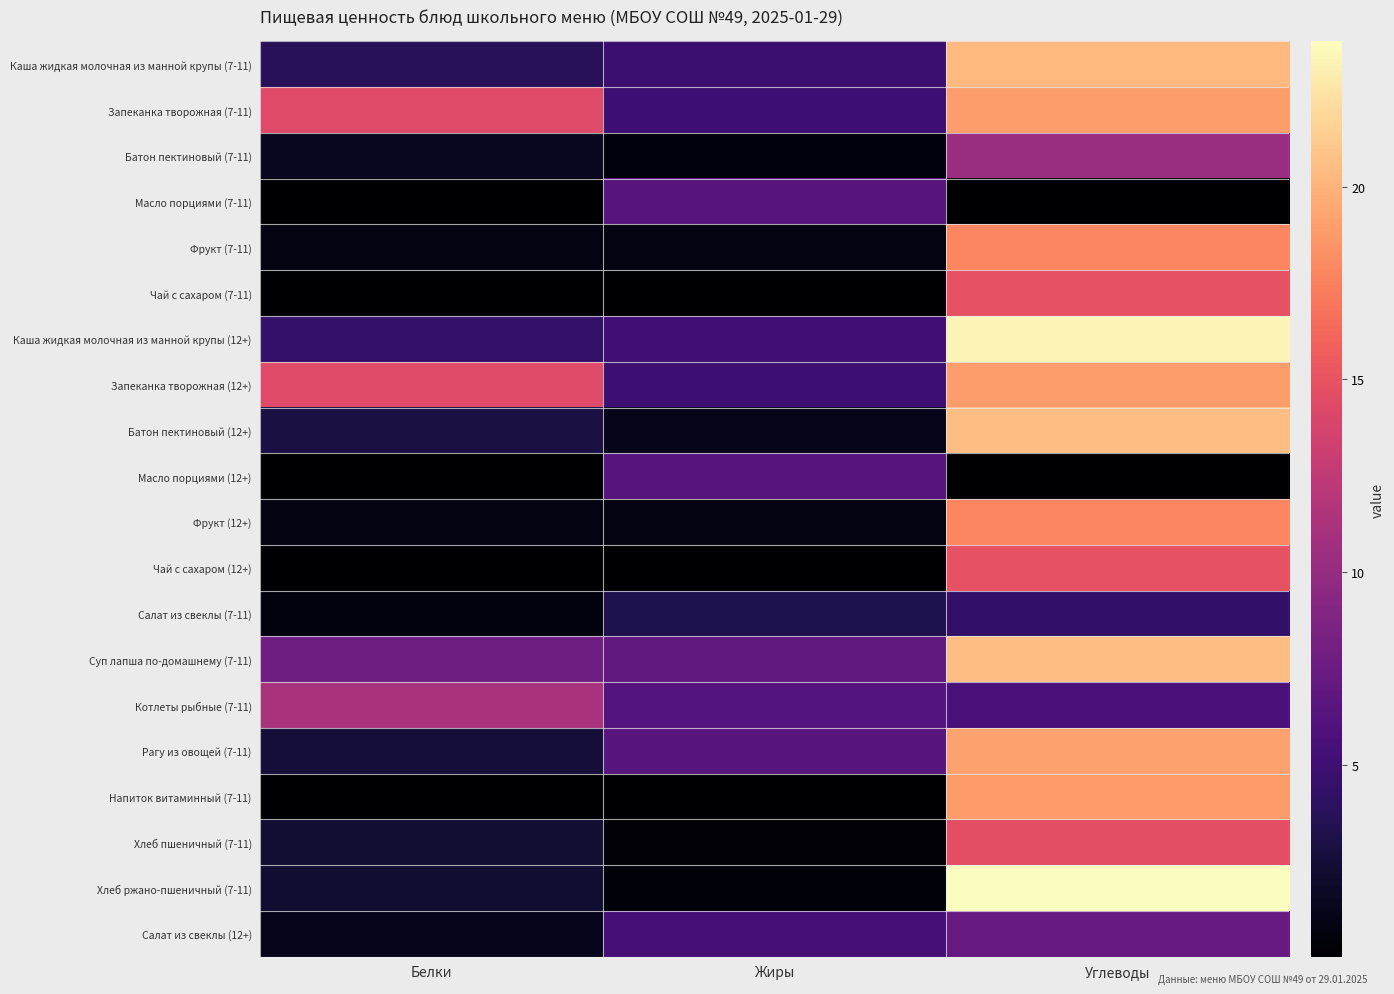

Between Углеводы and Жиры, which is larger?

Углеводы